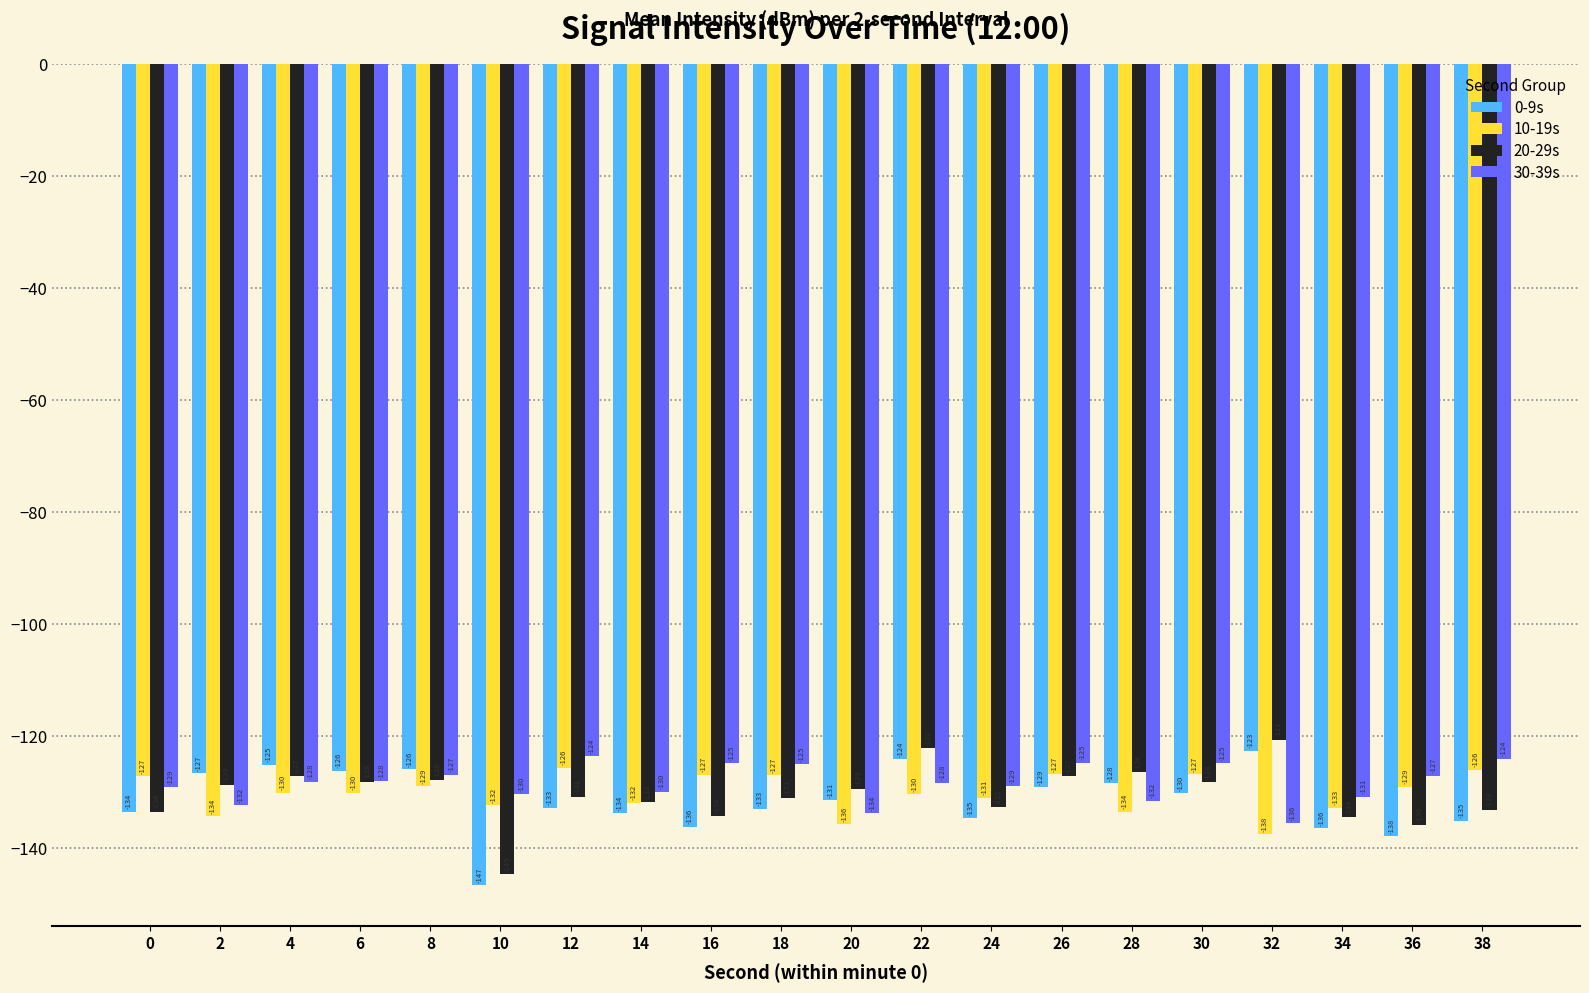

List the series in order of their peak value, lowest first.

10-19s, 30-39s, 0-9s, 20-29s